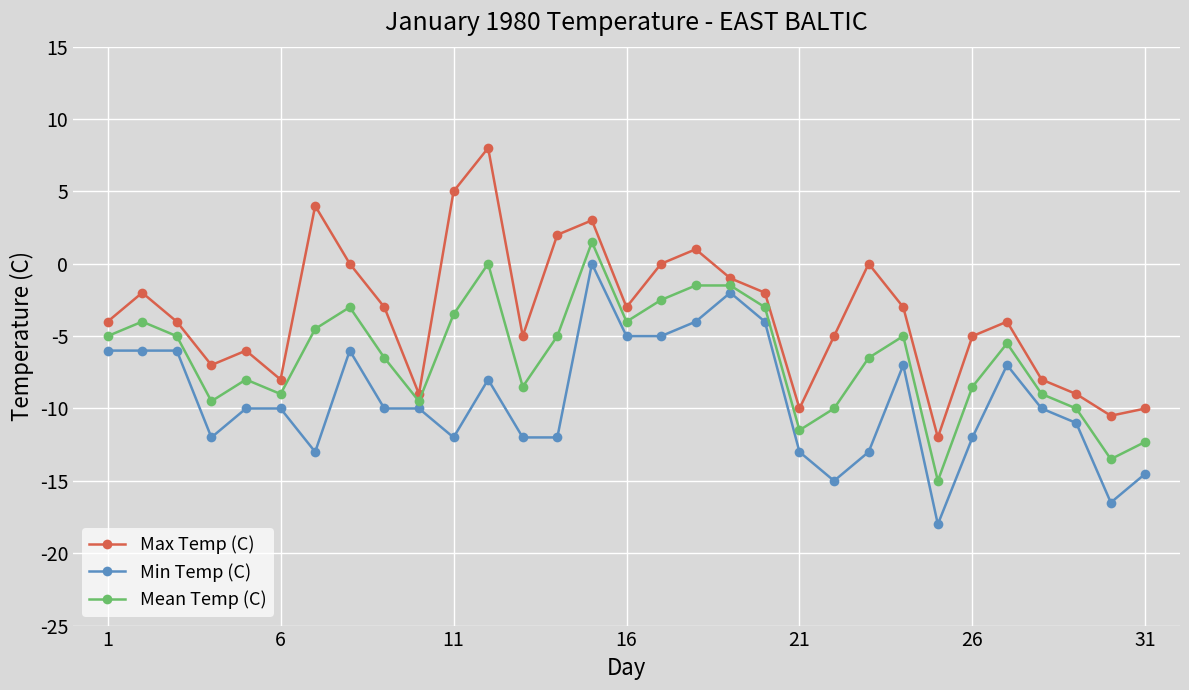

What is the sum of all Mean Temp (C) values?

-198.8